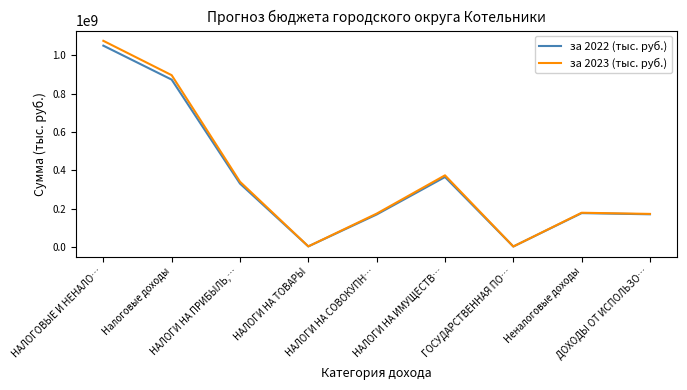

The value of за 2022 (тыс. руб.) at Налоговые доходы is 873430600. True or false?

True